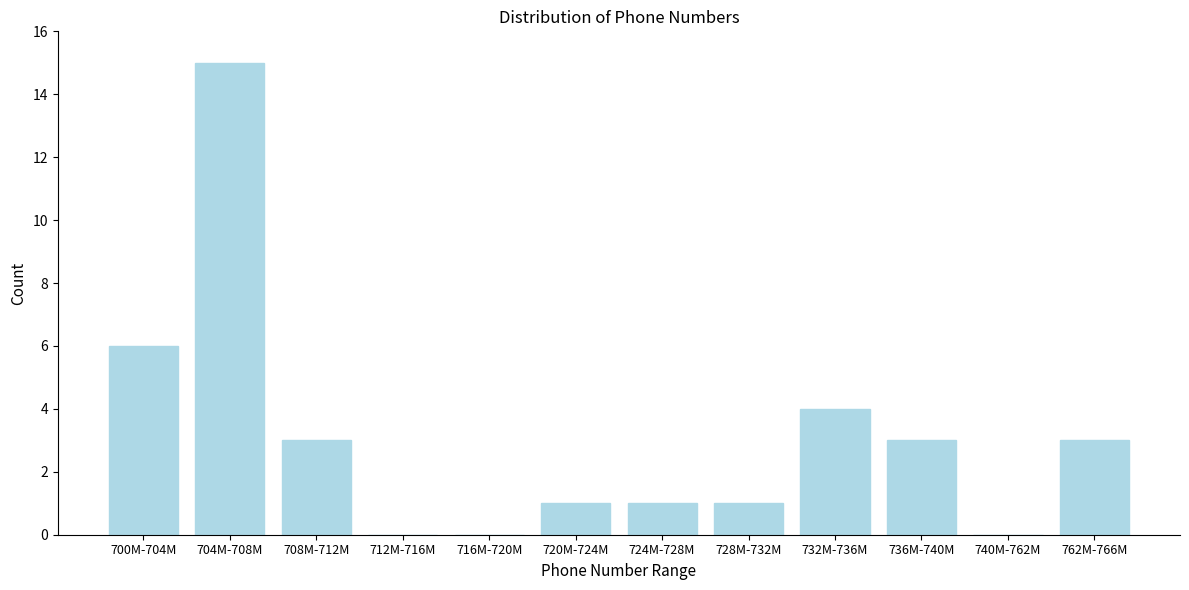

Reading left to right, list all the values displayed in this chart.

700M-704M=6	704M-708M=15	708M-712M=3	712M-716M=0	716M-720M=0	720M-724M=1	724M-728M=1	728M-732M=1	732M-736M=4	736M-740M=3	740M-762M=0	762M-766M=3